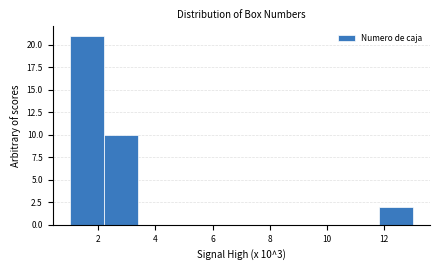

Over which range of the x-axis is the bar tallest?

1.0 to 2.2